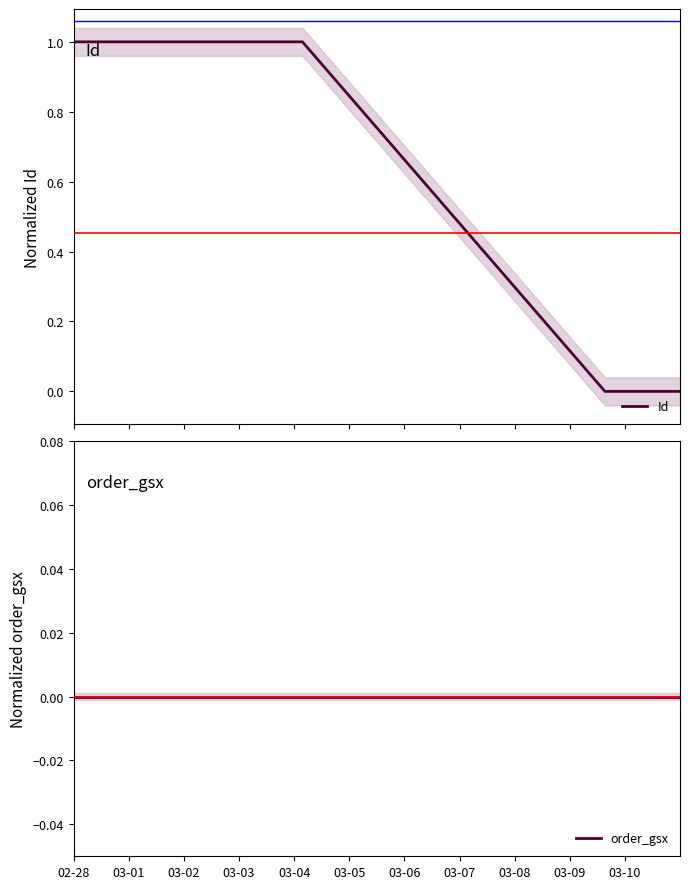

List the series in order of their peak value, lowest first.

order_gsx, Id